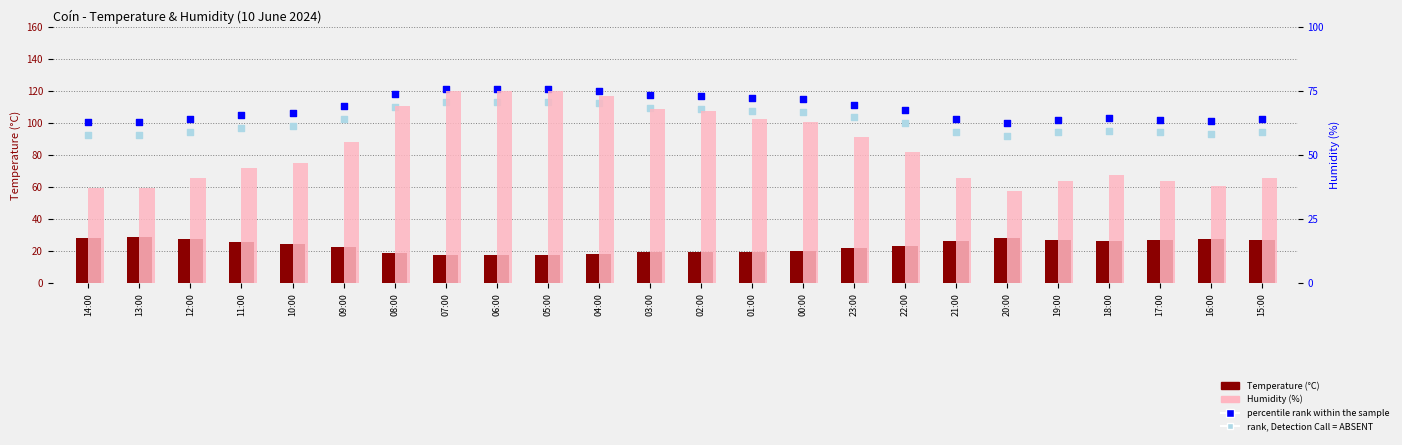

Is the value of percentile rank within the sample at 18:00 greater than the value of rank, Detection Call = ABSENT at 14:00?

Yes